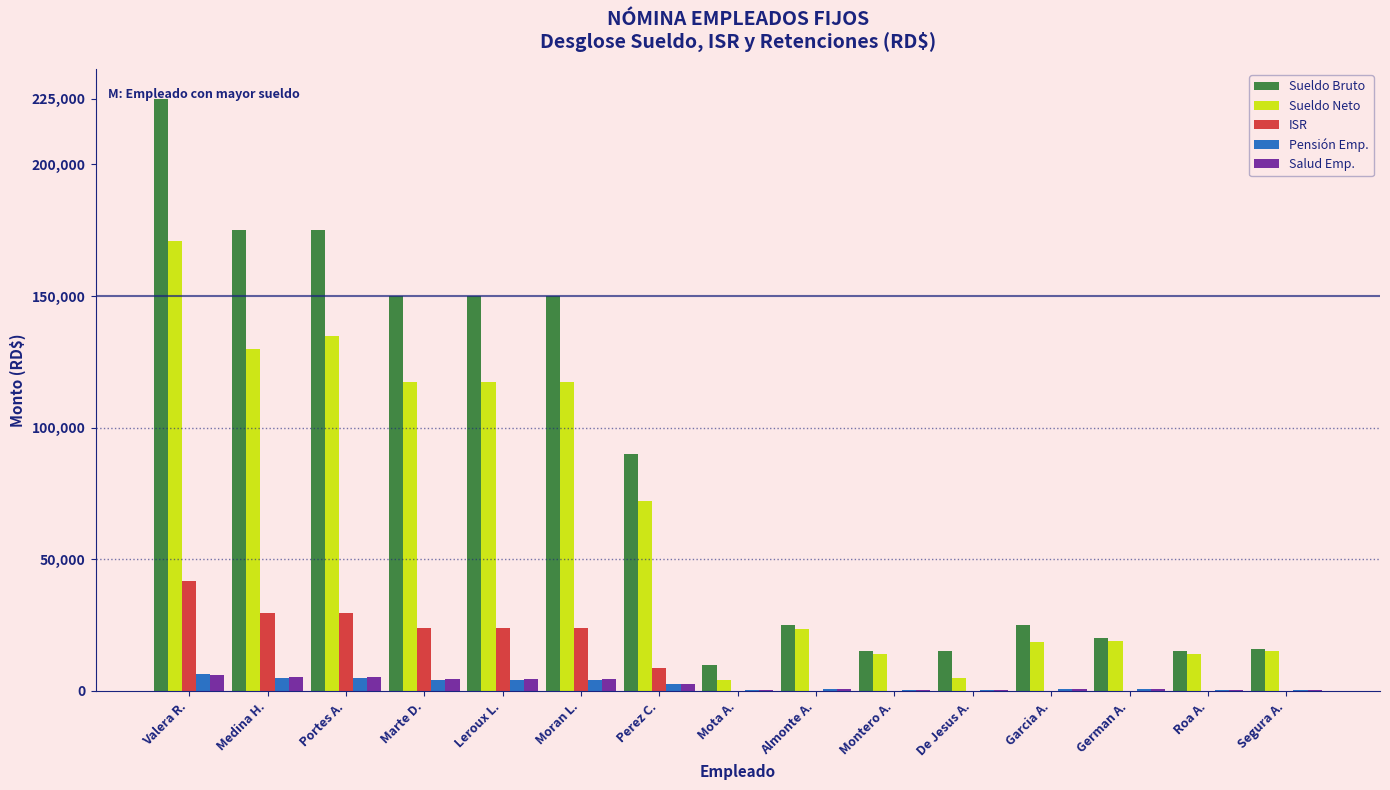

The Sueldo Neto series shows 72330 at Perez C.. True or false?

True